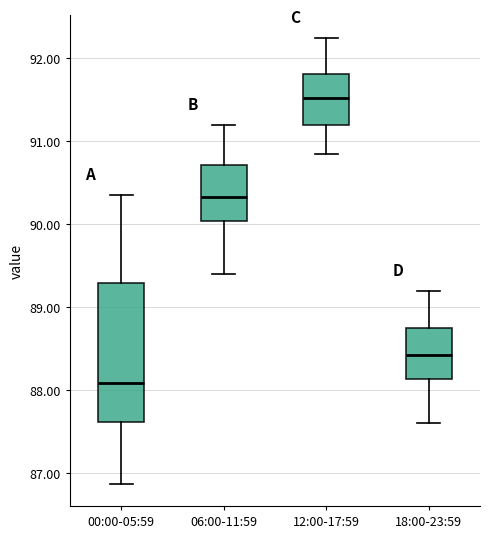

Which box's median line is the highest?

12:00-17:59